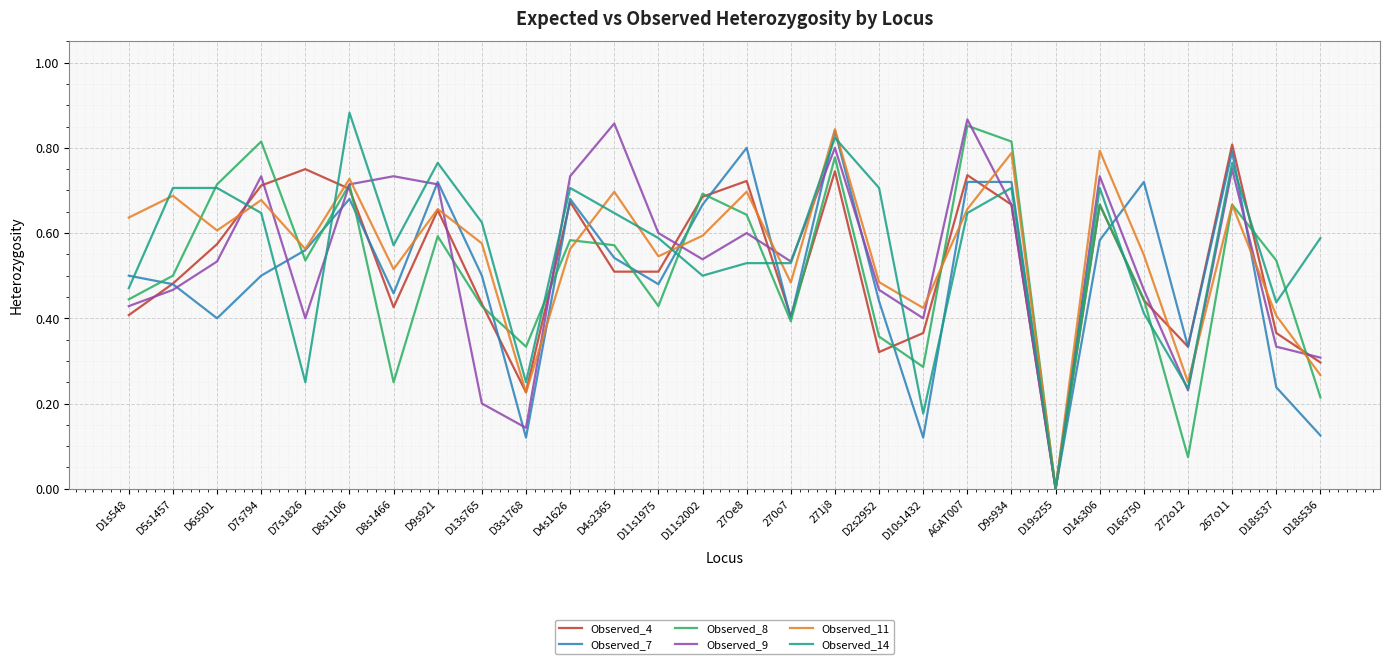

Which category has the lowest value in the Observed_14 series?

D19s255